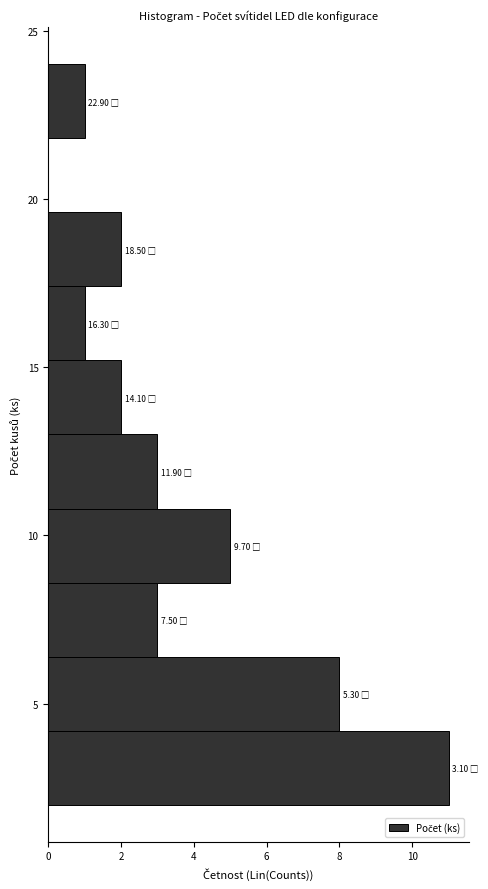

Over which range of the y-axis is the bar longest?

2.0 to 4.2